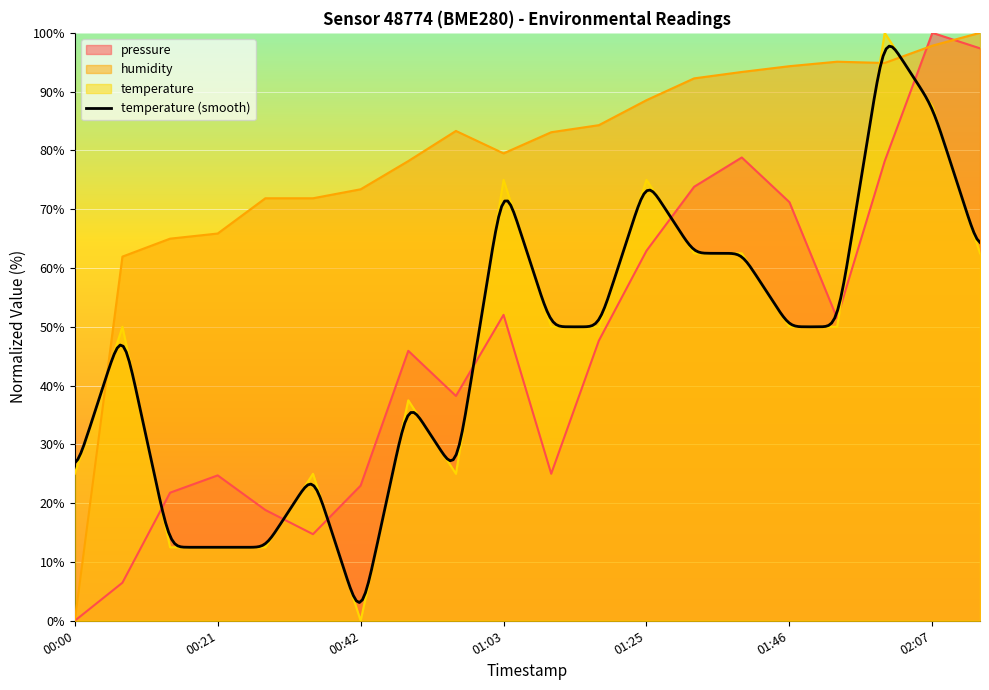

At which label does pressure reach its peak?

02:07